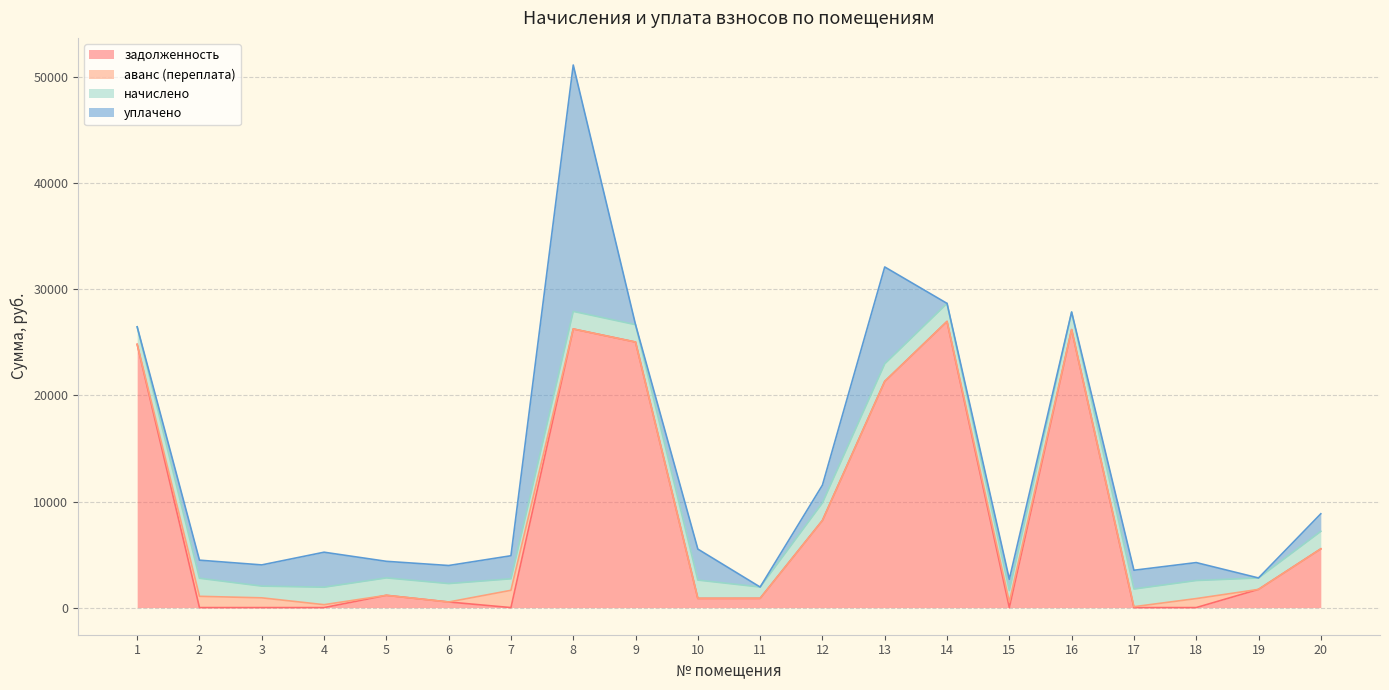

In задолженность, how many points are higher than both neighbors (excluding endpoints)?

4